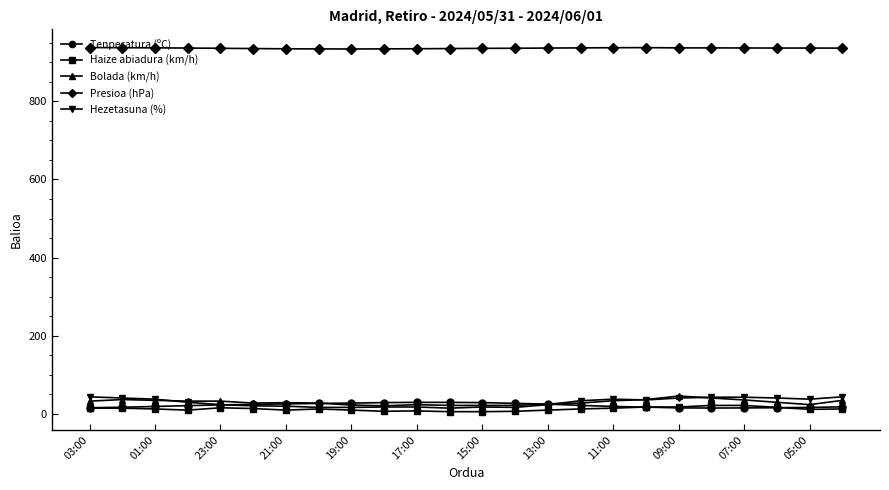

True or false: Haize abiadura (km/h) has more than 2 interior local peaks.

True